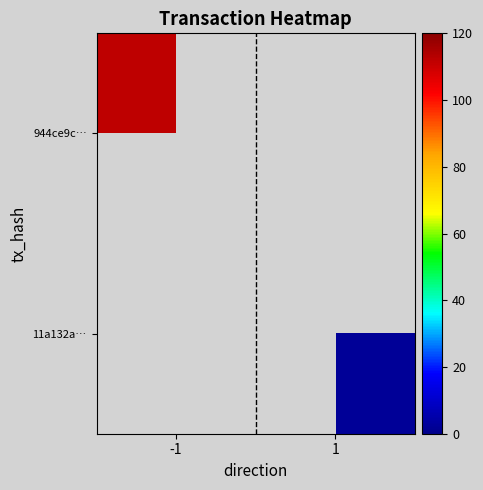

At 1, list the series in order from largest to smallest.

944ce9c…, 11a132a…